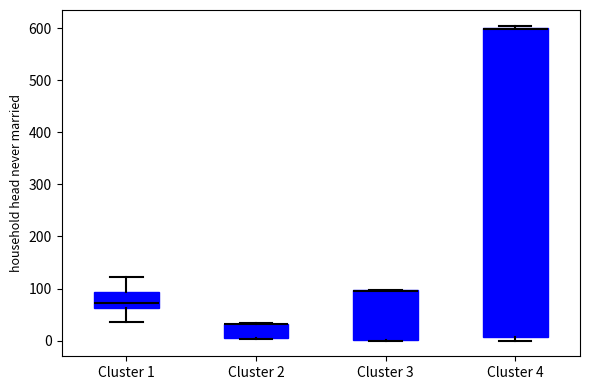

Reading left to right, transcribe this box plot: for each box, give where its median line is, the range the box spans, and where its two whiskers end, as read against the y-axis. The values are not printed on the chart, so give them approximately, as read against the axis.

Cluster 1: median 70, box 60 to 90, whiskers 40 to 120
Cluster 2: median 30 (drawn on the box's upper edge), box 0 to 30, whiskers 0 to 30
Cluster 3: median 100 (drawn on the box's upper edge), box 0 to 100, whiskers 0 to 100
Cluster 4: median 600 (drawn on the box's upper edge), box 10 to 600, whiskers 0 to 610